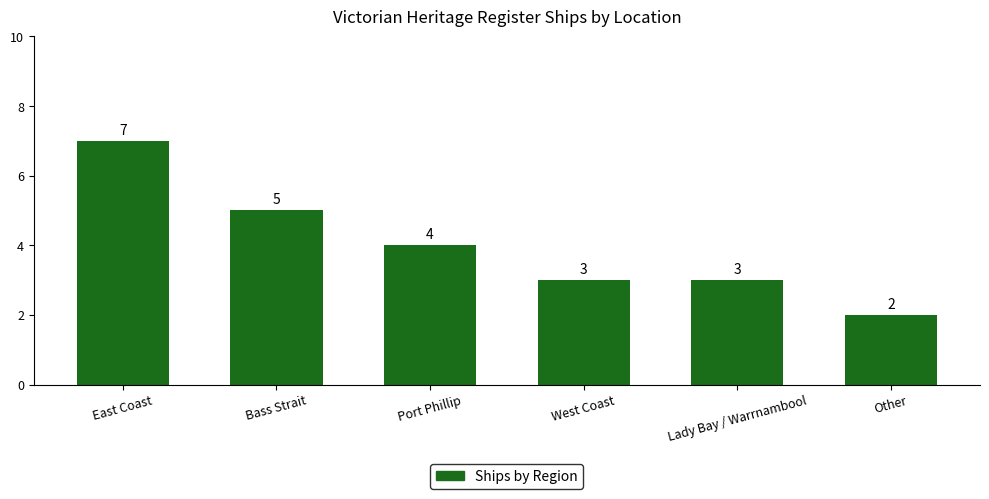

Count the values in the range 3 to 5.

4